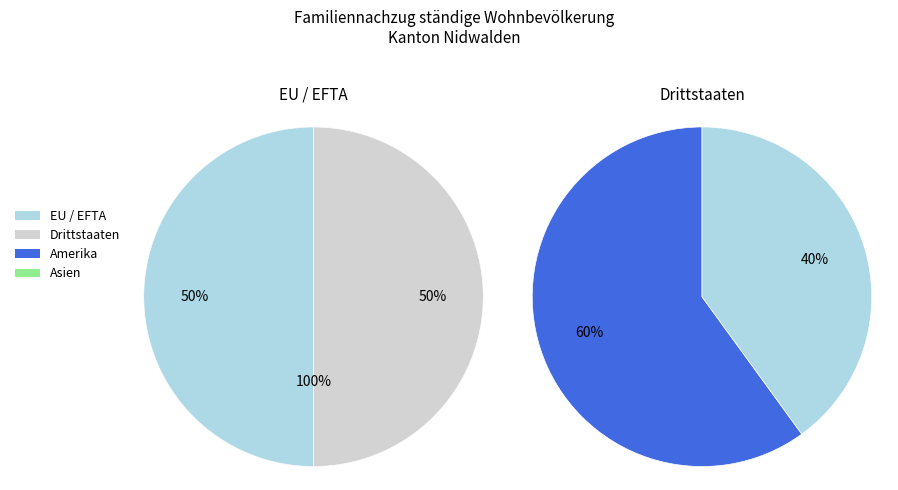

How many segments does this pie chart have?

5